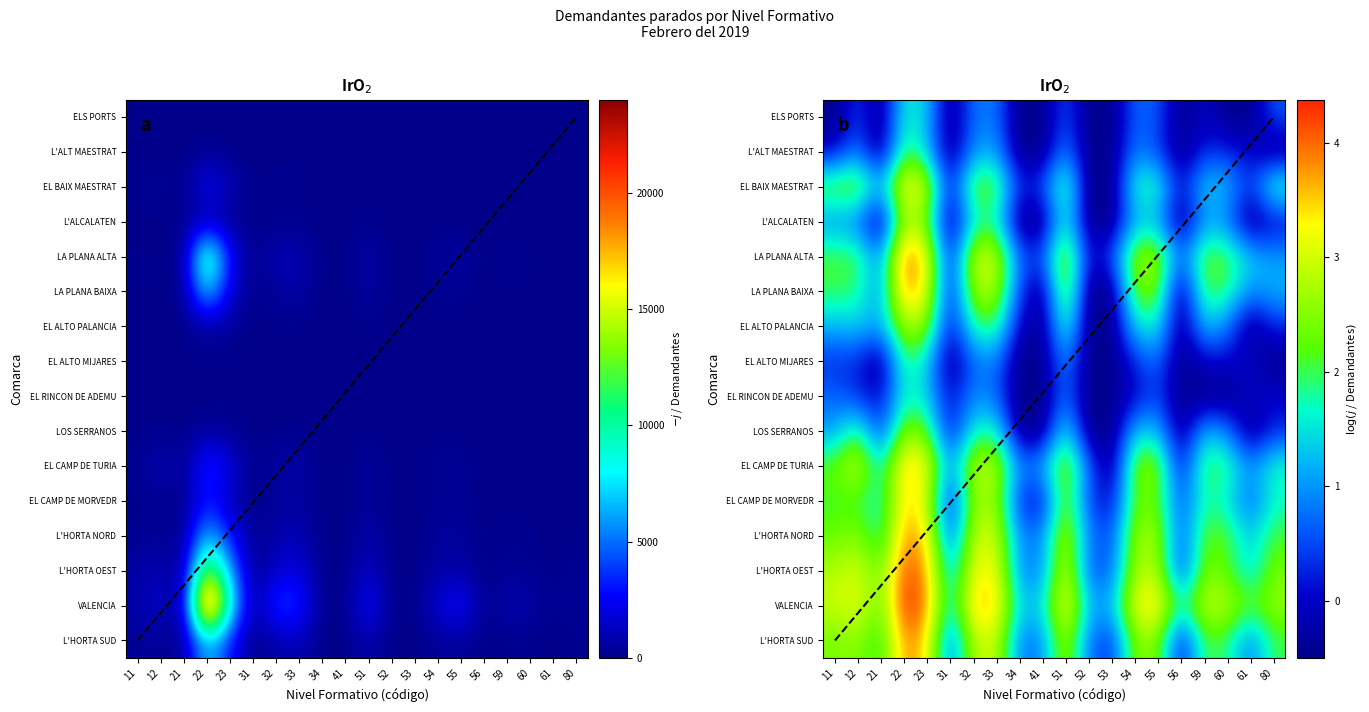

At which category is the sum across all series the highest?

22